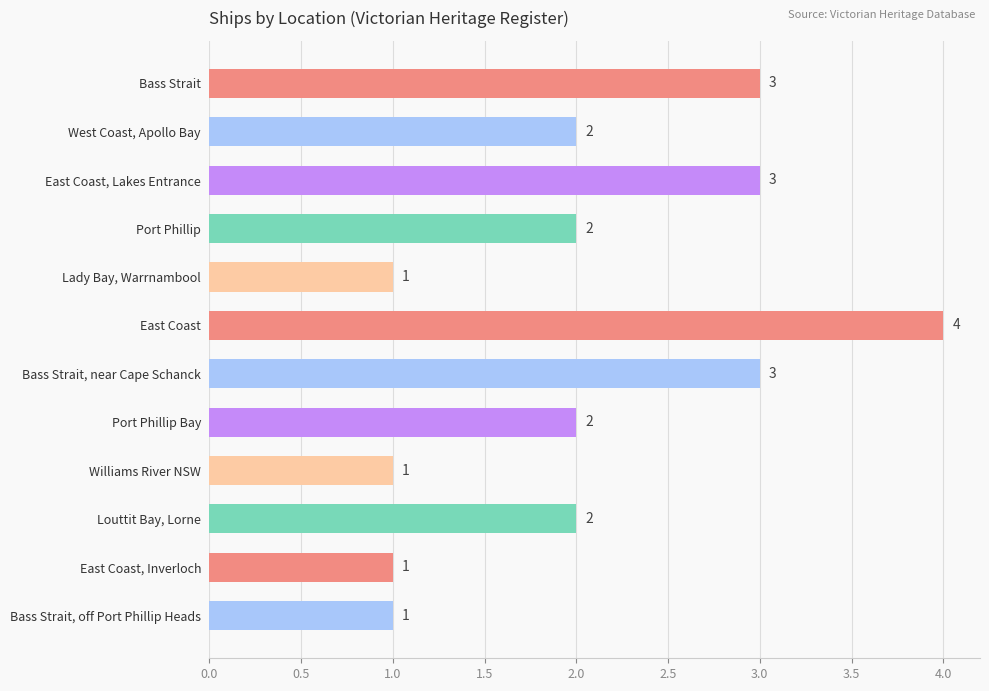

The chart shows a value of 3 at Louttit Bay, Lorne. True or false?

False